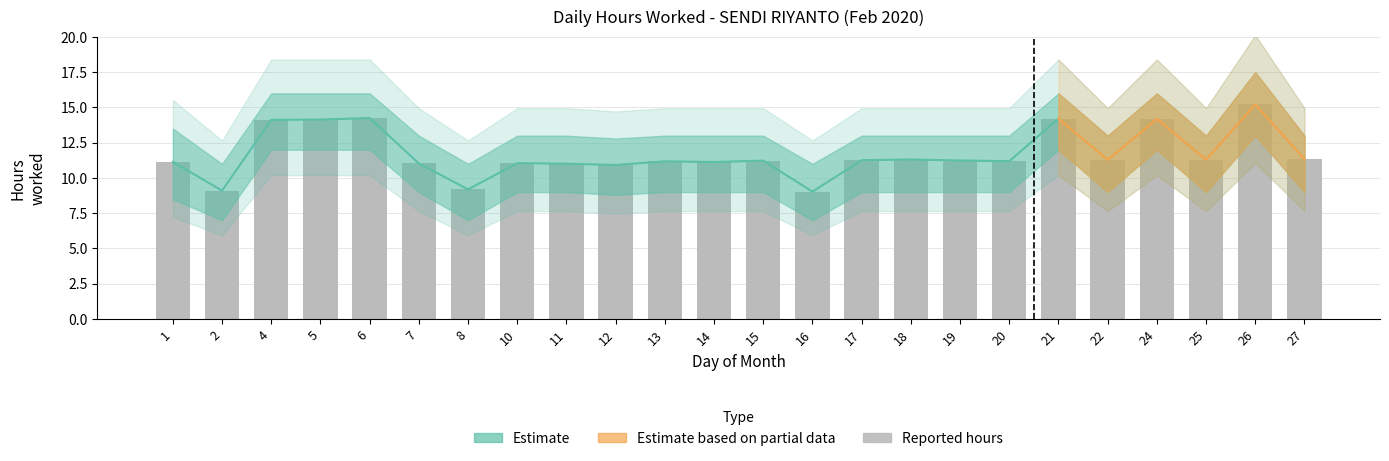

Where is the data nearest to the value 12?

27